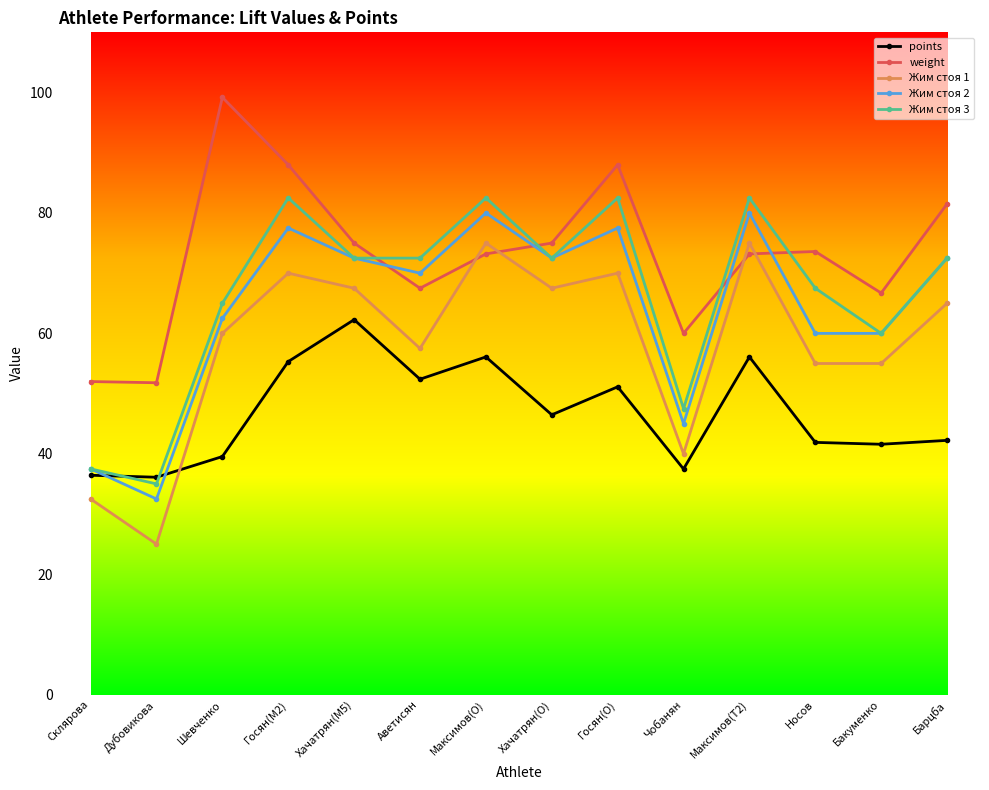

Rank the series at Госян(O) from lowest to highest value.

points, Жим стоя 1, Жим стоя 2, Жим стоя 3, weight